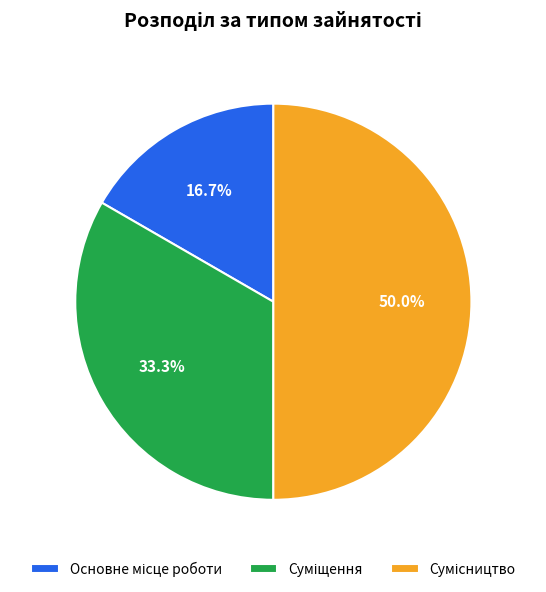

What is the smallest slice in the pie chart?

Основне місце роботи